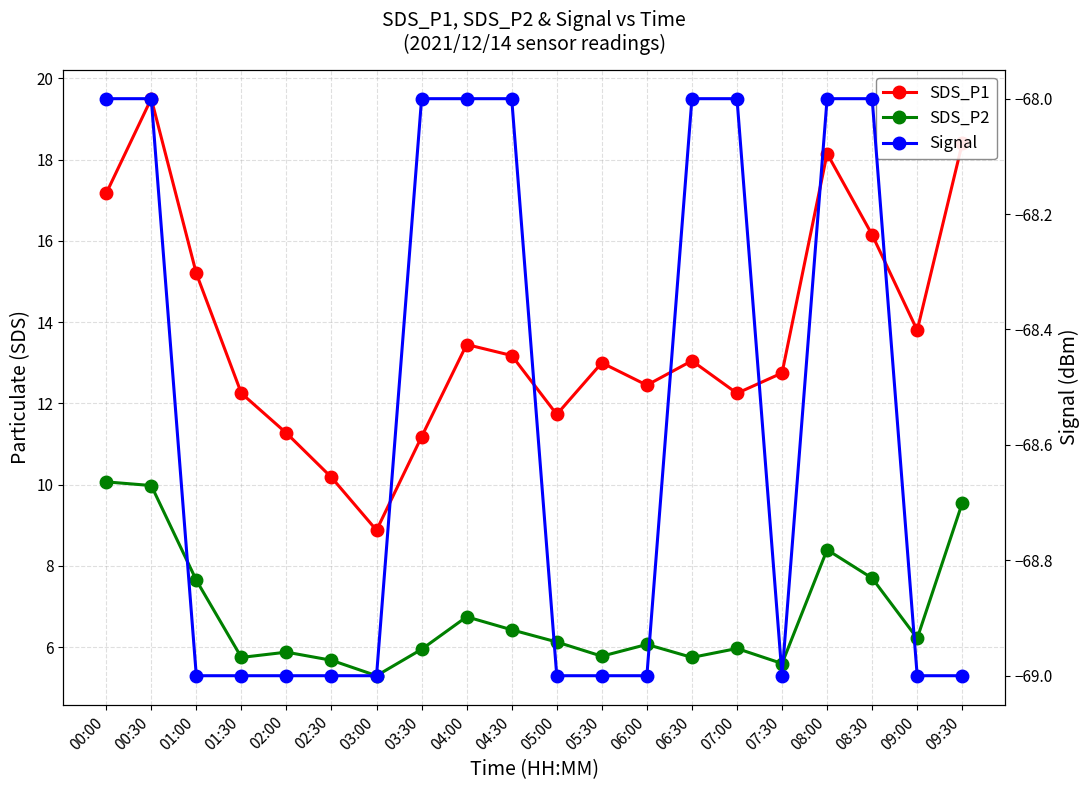

Which series has the largest range (max minus min)?

SDS_P1